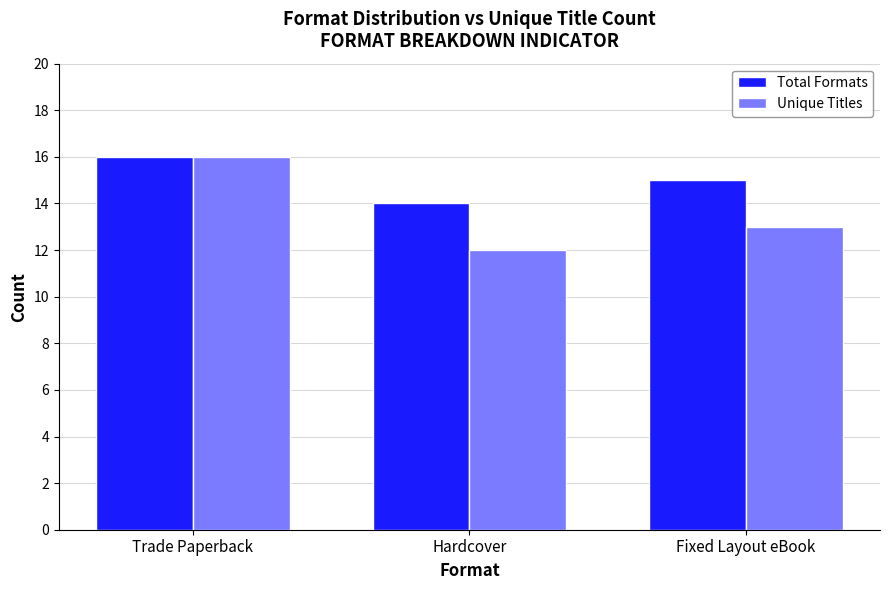

What is the sum of all Unique Titles values?

41